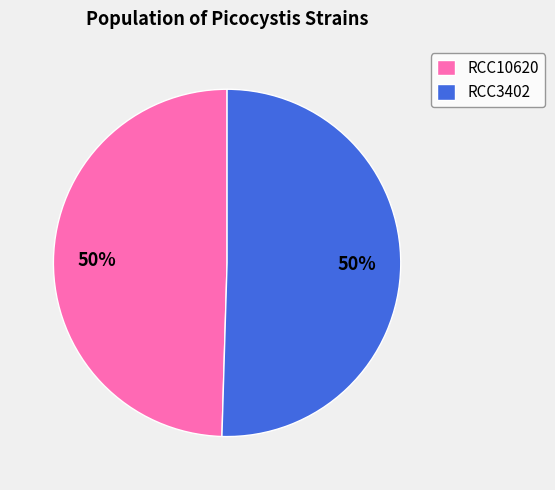

To the nearest percent, what percentage of the pie is RCC10620?

50%